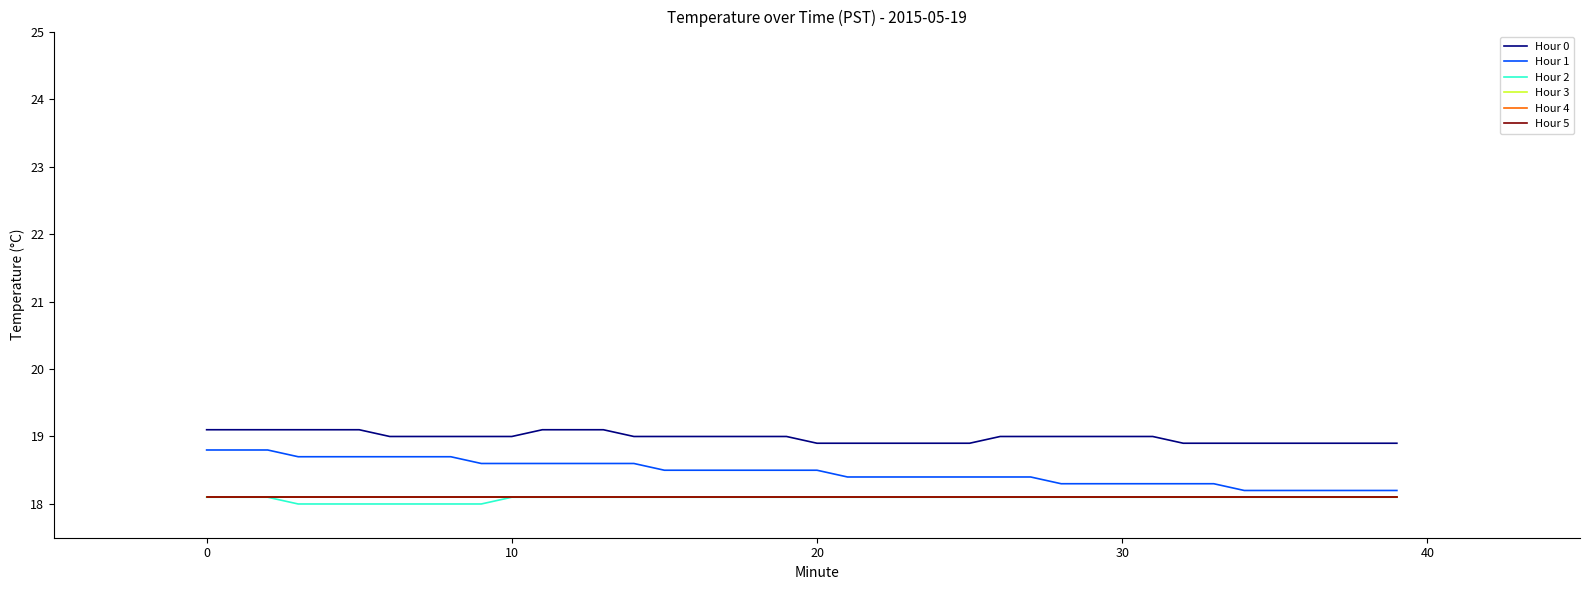

What is the lowest value of the Hour 1 series?

18.2